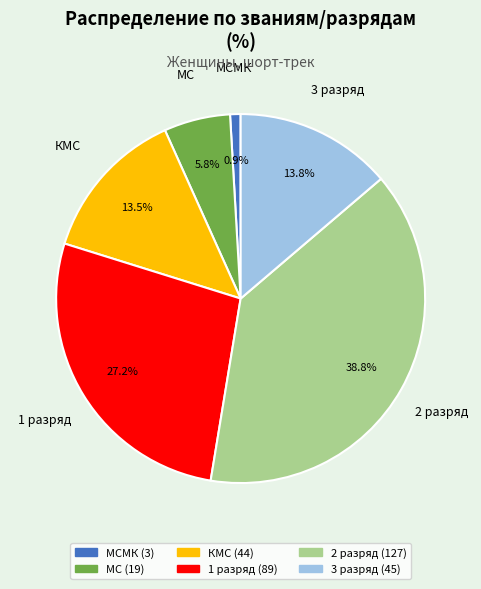

Does КМС account for over 50% of the chart?

No